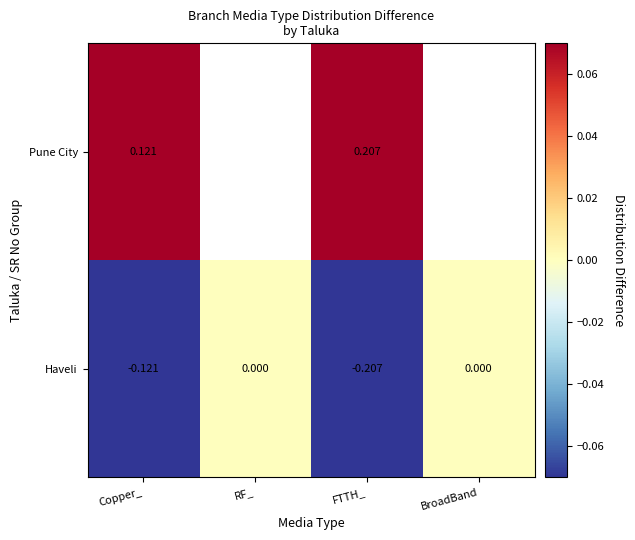

At FTTH_, list the series in order from largest to smallest.

Pune City, Haveli